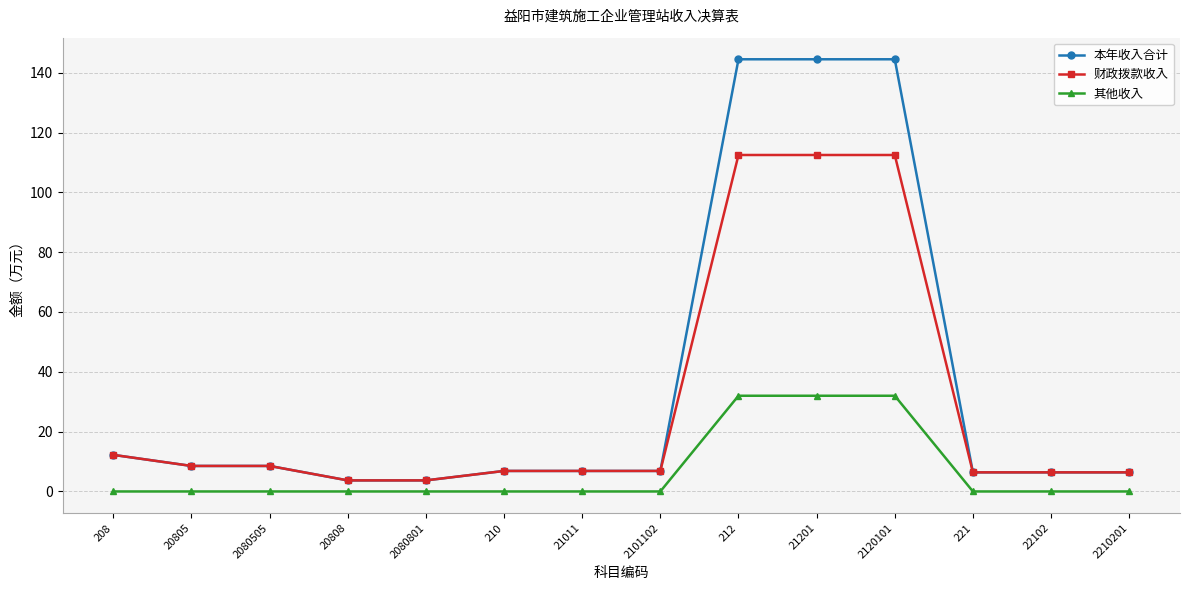

What is the label of the 13th point from the left?

22102